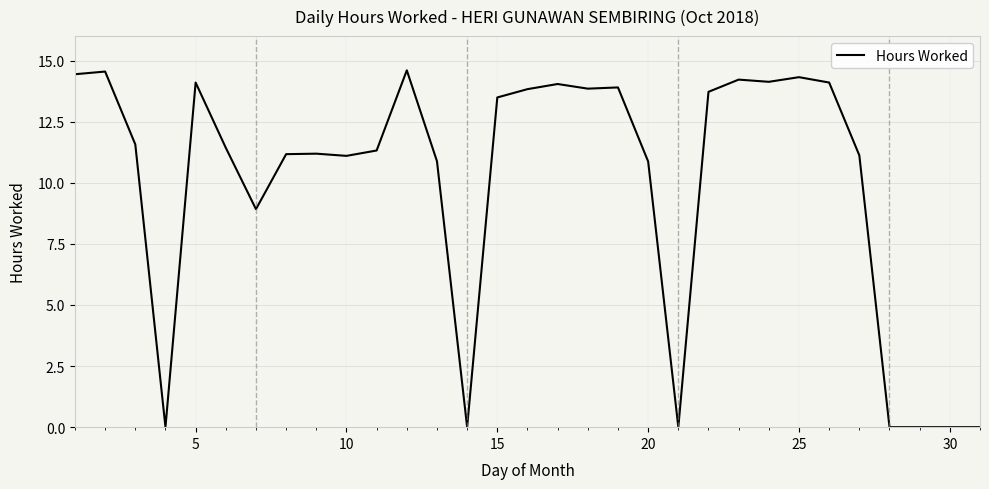

Does the chart have visible grid lines?

Yes